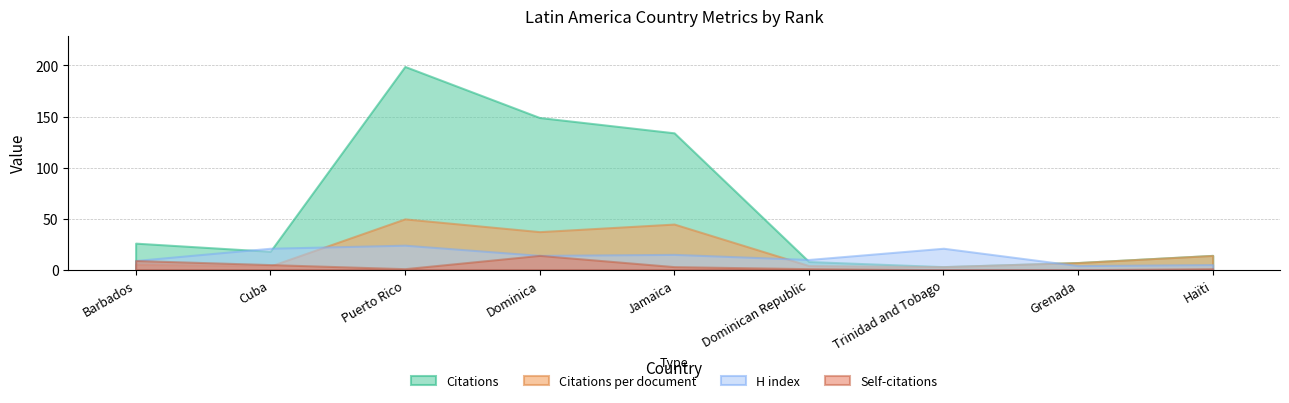

What is the label of the 3rd point from the left?

Puerto Rico